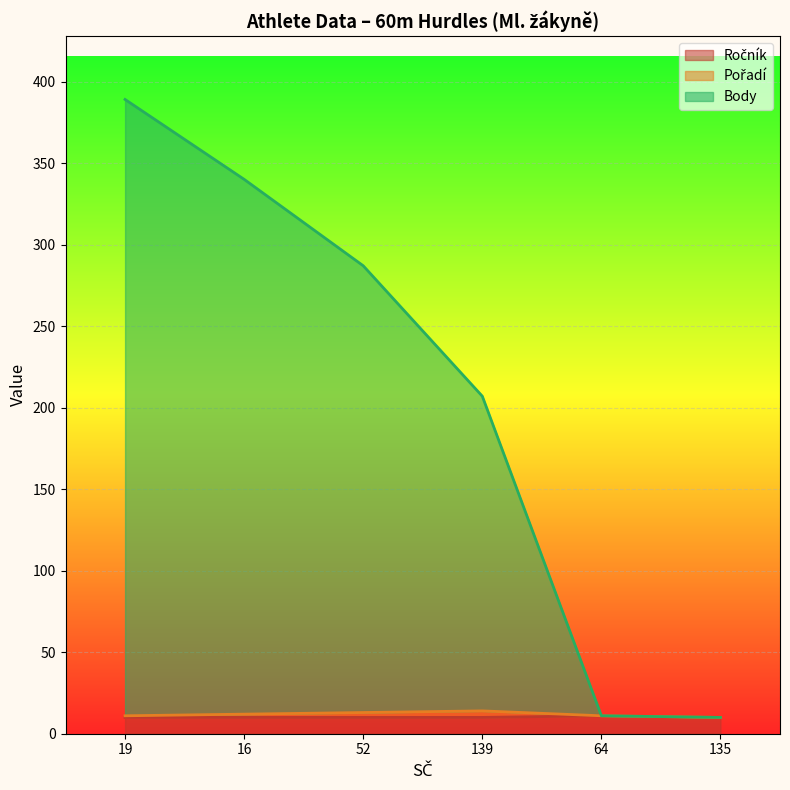

How many data points in Ročník are above 10?

1